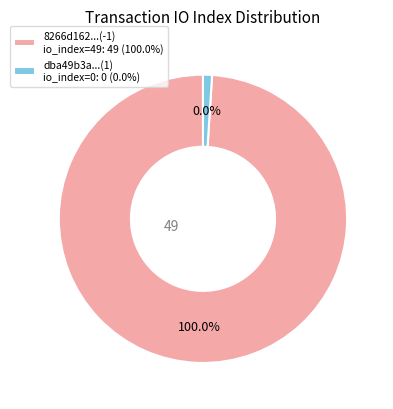

How many slices are in this pie chart?

2